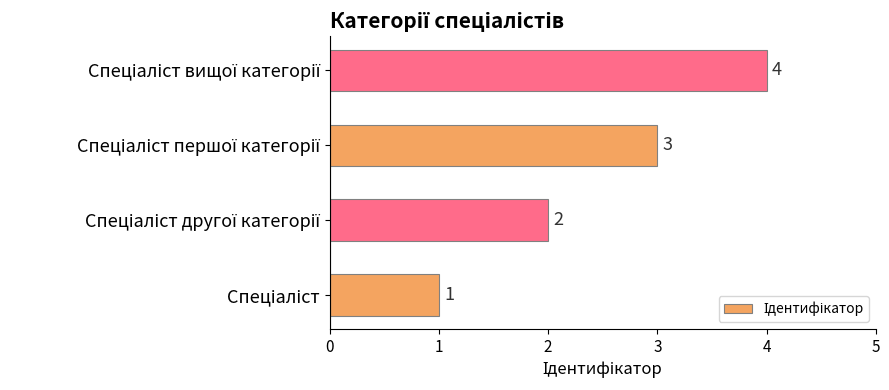

How many values are between 2 and 4?

3